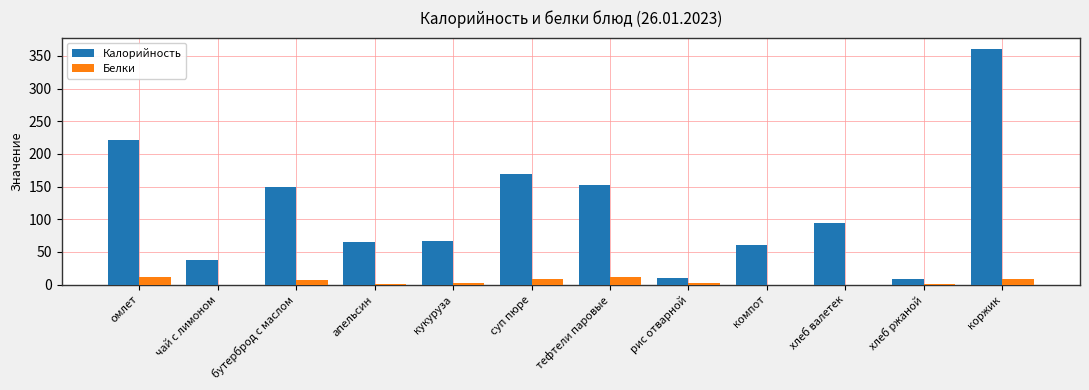

At which category is the sum across all series the highest?

коржик